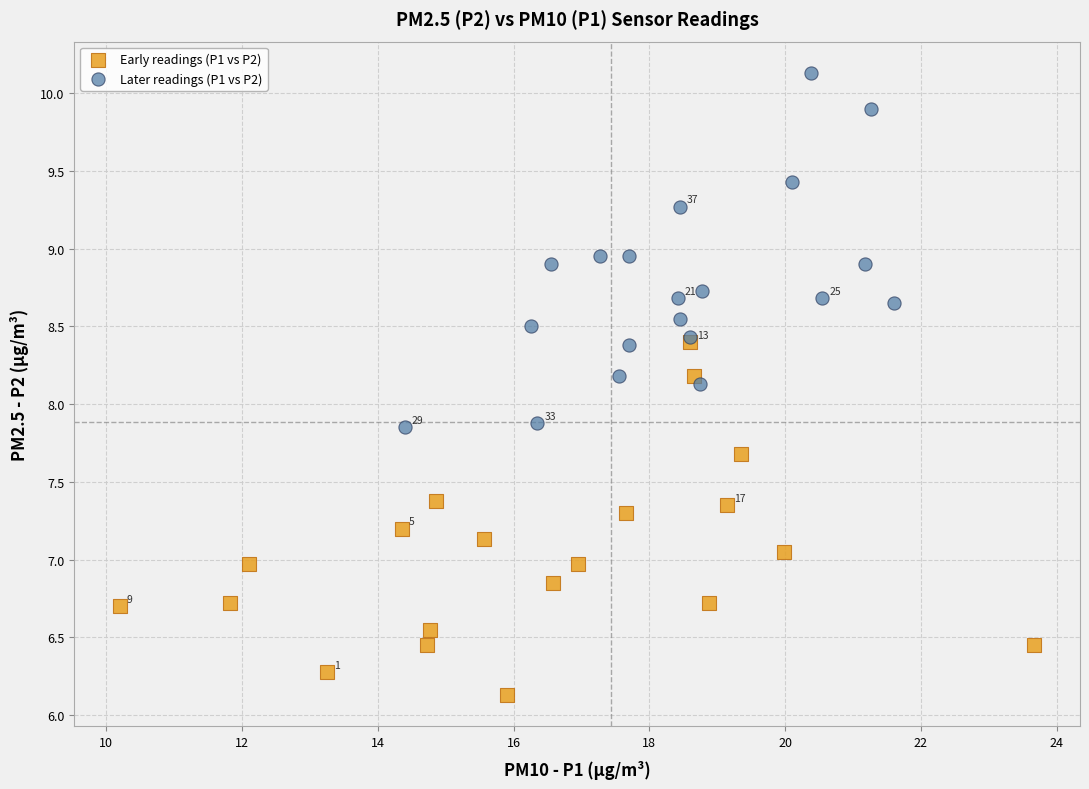

Which series contains the lowest Y value?

Early readings (P1 vs P2)